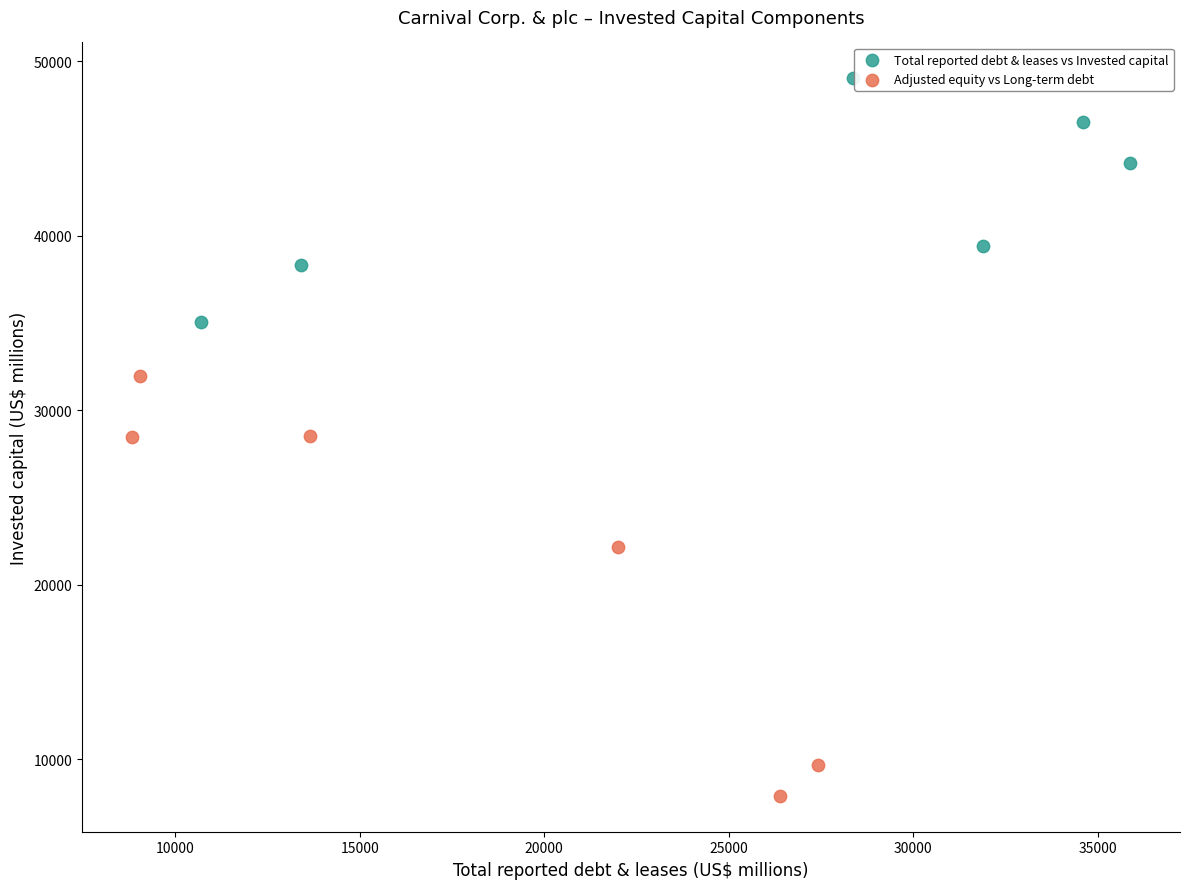

Which series reaches the minimum Y coordinate?

Adjusted equity vs Long-term debt